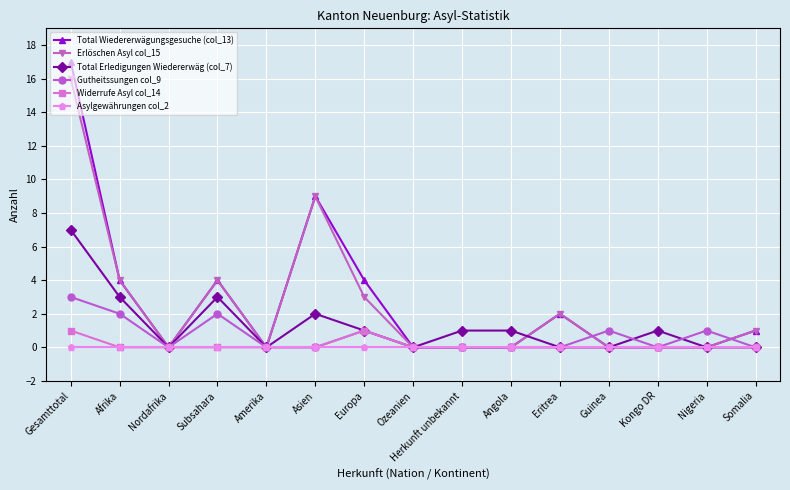

What is the average value of the Total Wiedererwägungsgesuche (col_13) series?

3